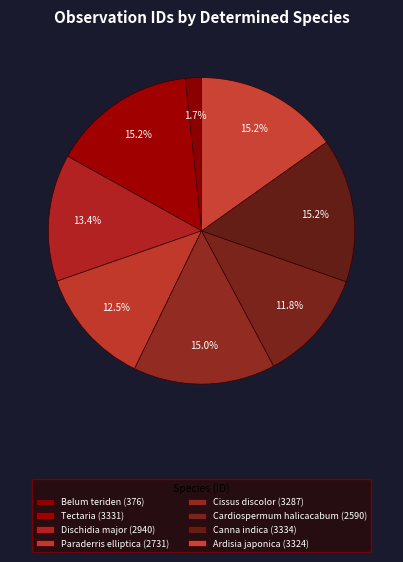

Does any single category account for the majority?

No